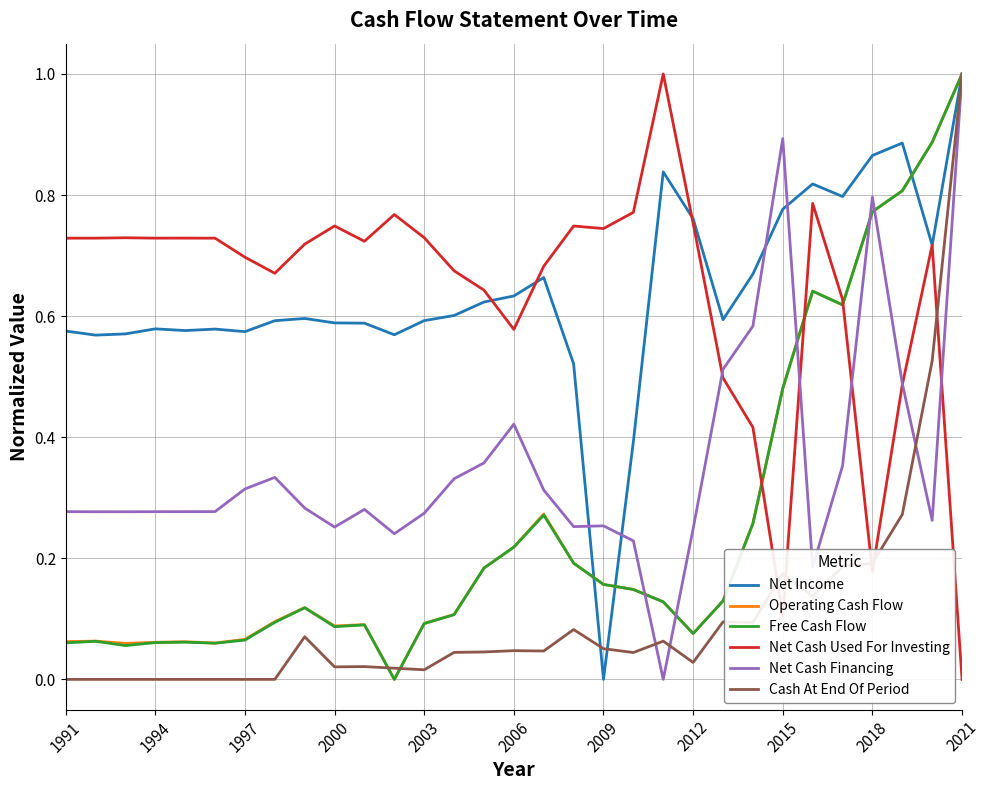

What is the greatest value displayed?

1.0